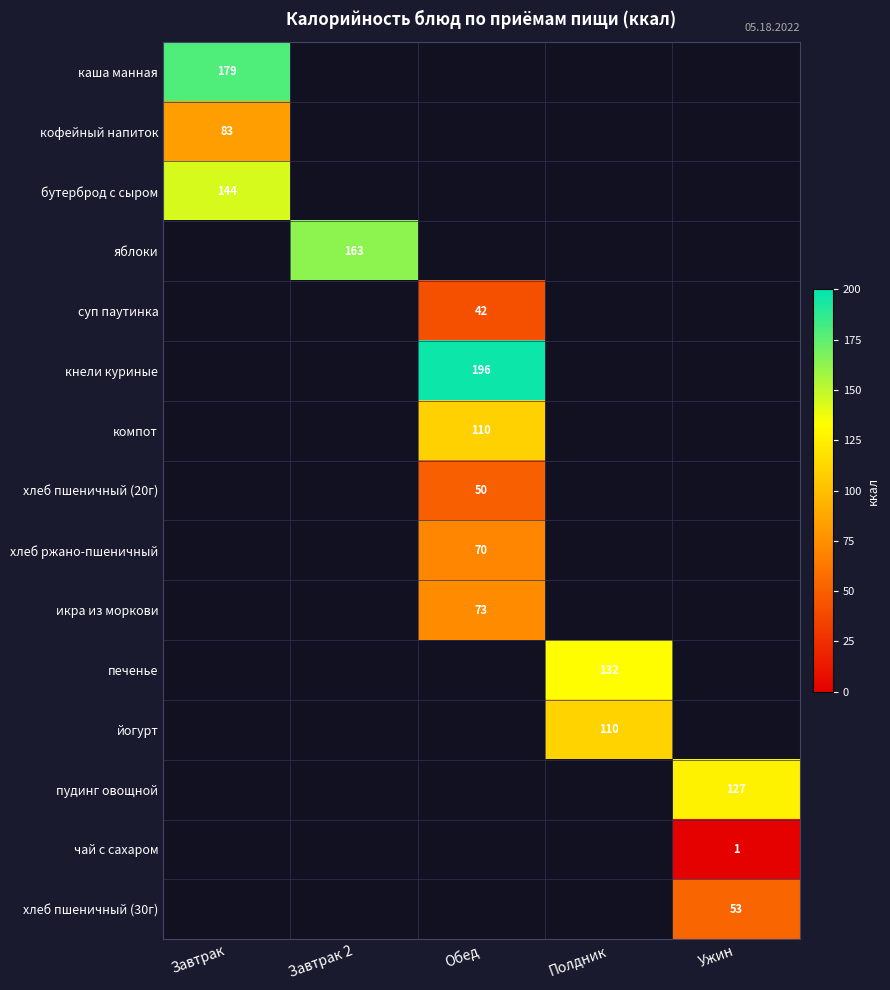

The value of печенье at Полдник is 218.8. True or false?

False